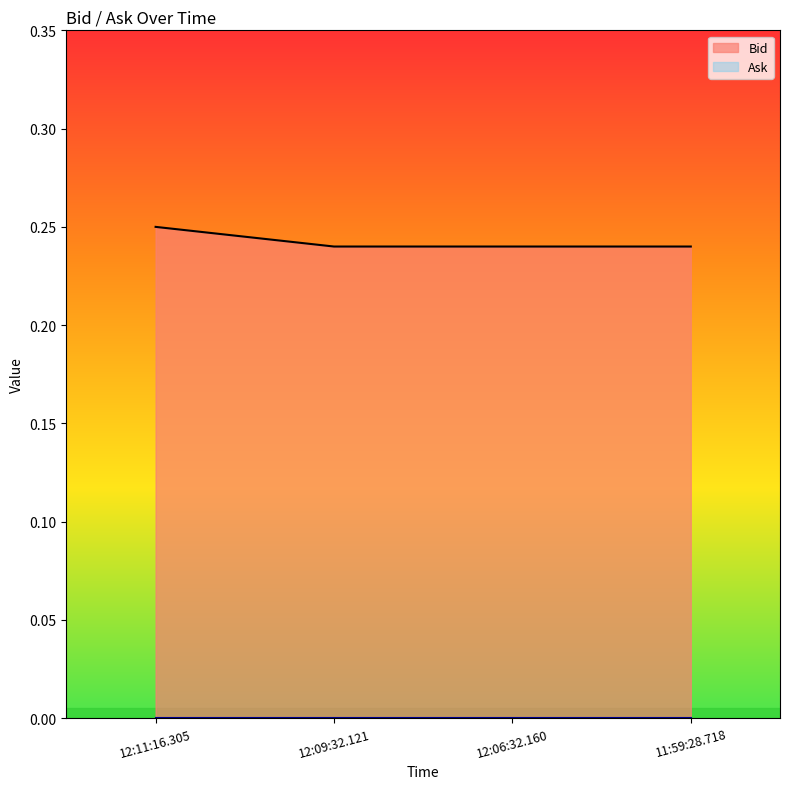

True or false: the data has more than 0 interior local peaks.

False